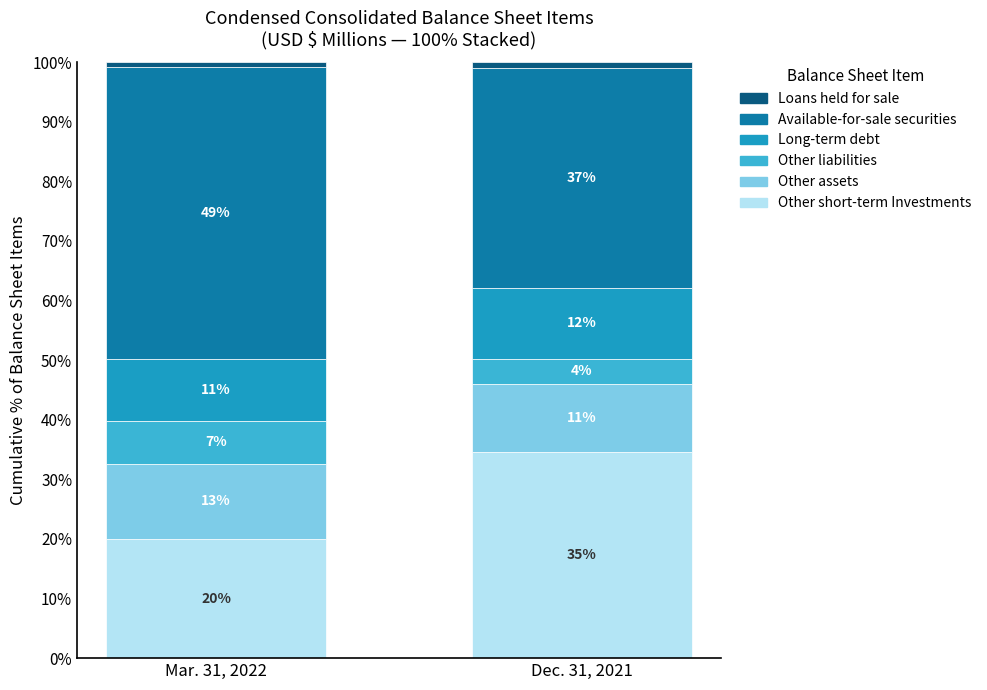

What value does the Available-for-sale securities series have at Dec. 31, 2021?

36.9